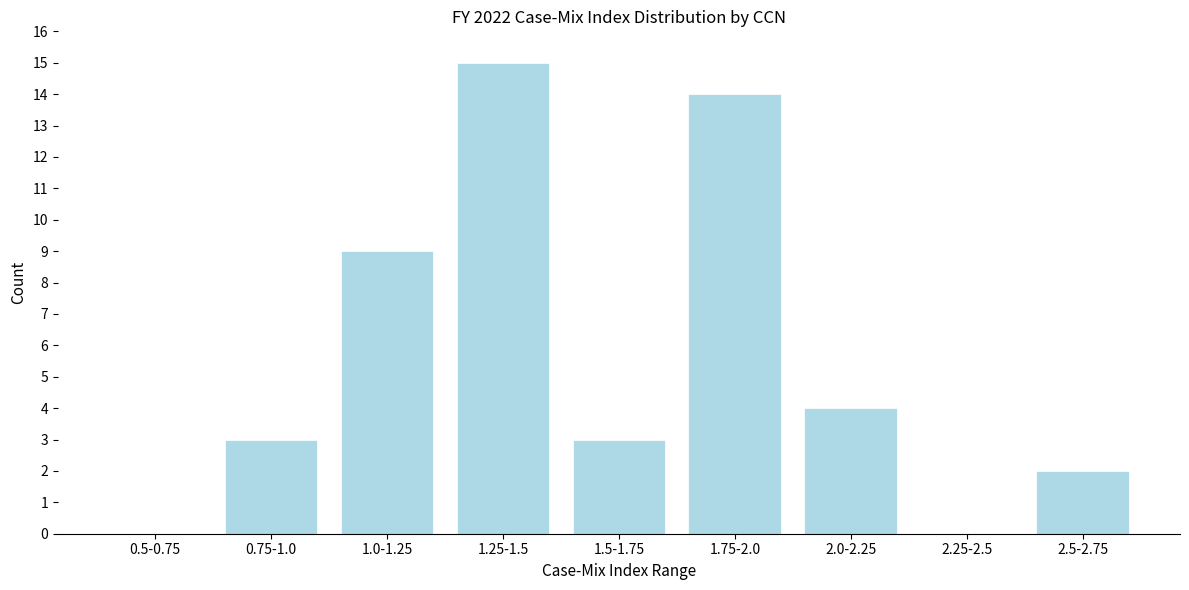

Reading left to right, list all the values displayed in this chart.

0.5-0.75=0	0.75-1.0=3	1.0-1.25=9	1.25-1.5=15	1.5-1.75=3	1.75-2.0=14	2.0-2.25=4	2.25-2.5=0	2.5-2.75=2